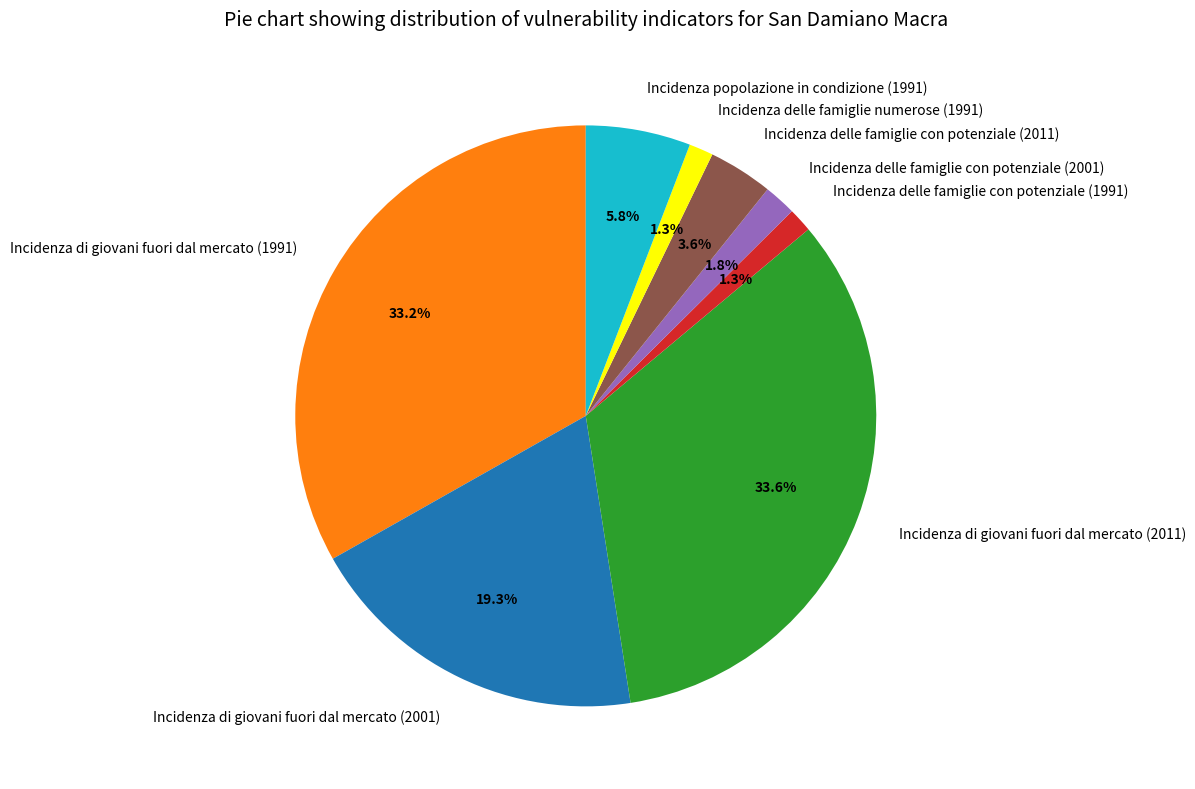

Which has a higher value, Incidenza di giovani fuori dal mercato (2001) or Incidenza di giovani fuori dal mercato (1991)?

Incidenza di giovani fuori dal mercato (1991)